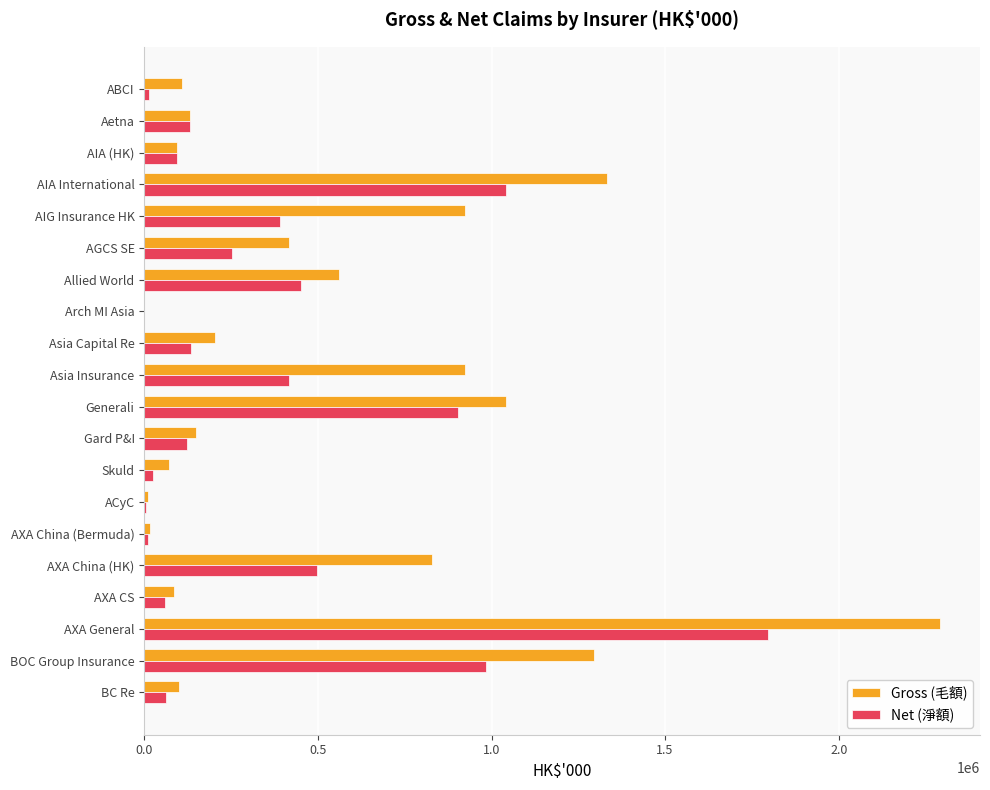

True or false: Gross (毛額) has a value of 2292454 at AXA General.

True